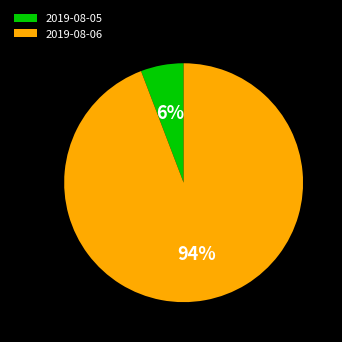

Which category has the biggest portion of the pie?

2019-08-06